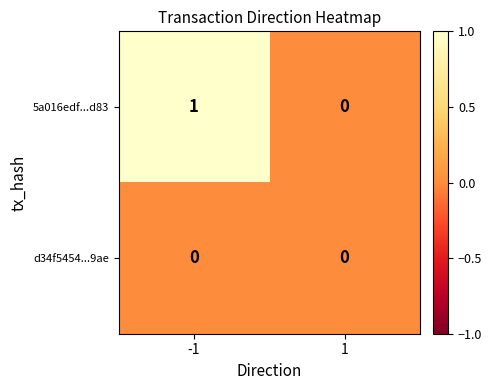

Which series has the largest total across all categories?

5a016edf...d83